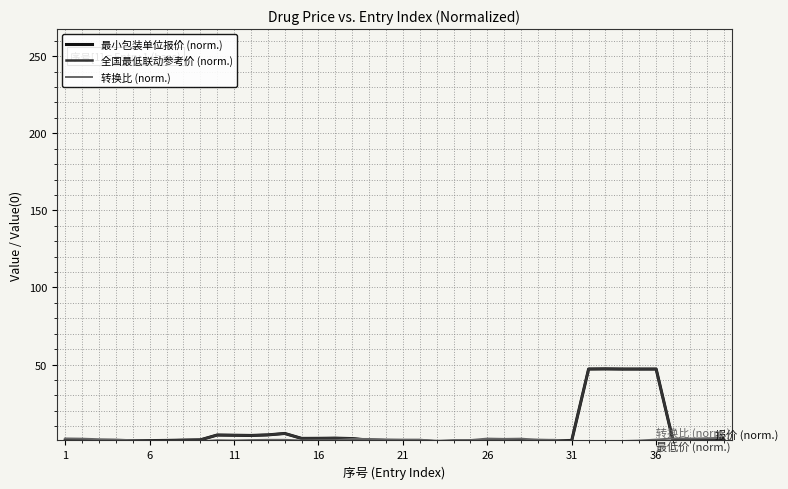

Does the chart display data point markers on the line(s)?

No